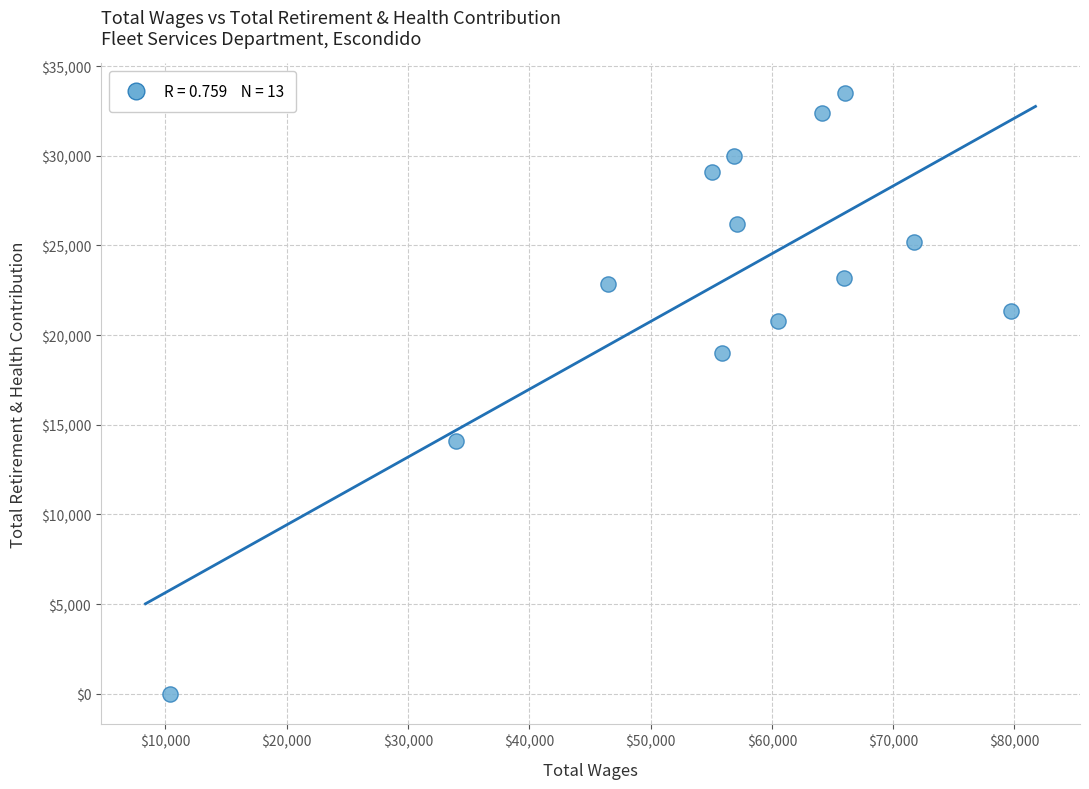

What Y value in the scatter plot is closest to 16742?

19011